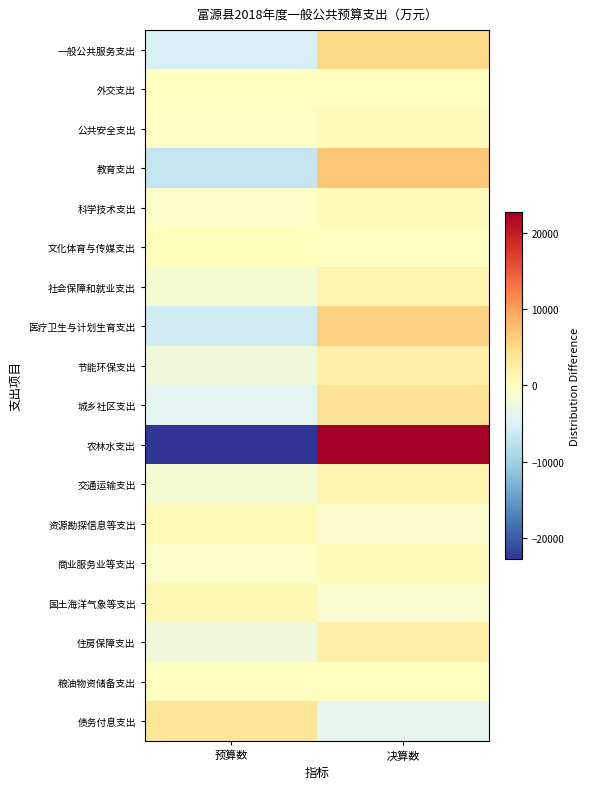

Reading right to left, transcribe all the data shown in this chart.

一般公共服务支出: 决算数=5195.5	预算数=-5195.5
外交支出: 决算数=39.0	预算数=-39.0
公共安全支出: 决算数=422.5	预算数=-422.5
教育支出: 决算数=6786.0	预算数=-6786.0
科学技术支出: 决算数=620.0	预算数=-620.0
文化体育与传媒支出: 决算数=-254.5	预算数=254.5
社会保障和就业支出: 决算数=1594.0	预算数=-1594.0
医疗卫生与计划生育支出: 决算数=5693.0	预算数=-5693.0
节能环保支出: 决算数=2251.5	预算数=-2251.5
城乡社区支出: 决算数=4071.0	预算数=-4071.0
农林水支出: 决算数=22758.0	预算数=-22758.0
交通运输支出: 决算数=1500.5	预算数=-1500.5
资源勘探信息等支出: 决算数=-829.5	预算数=829.5
商业服务业等支出: 决算数=684.5	预算数=-684.5
国土海洋气象等支出: 决算数=-1226.5	预算数=1226.5
住房保障支出: 决算数=2309.5	预算数=-2309.5
粮油物资储备支出: 决算数=91.0	预算数=-91.0
债务付息支出: 决算数=-3622.0	预算数=3622.0